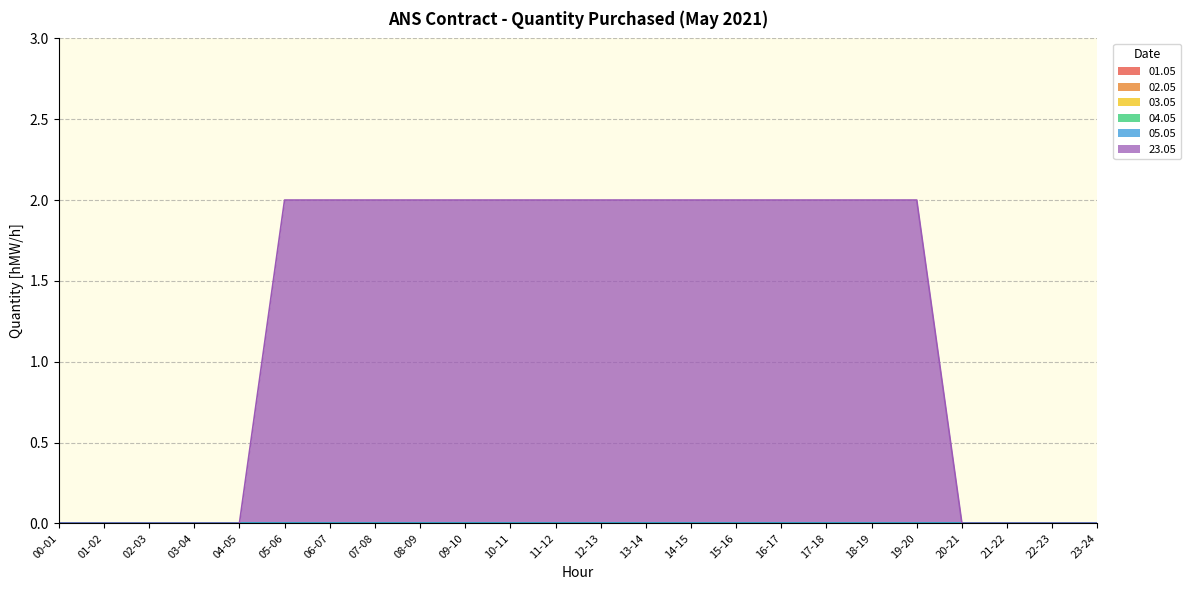

Reading right to left, extract all data points from this chart.

01.05: 0	0	0	0	0	0	0	0	0	0	0	0	0	0	0	0	0	0	0	0	0	0	0	0
02.05: 0	0	0	0	0	0	0	0	0	0	0	0	0	0	0	0	0	0	0	0	0	0	0	0
03.05: 0	0	0	0	0	0	0	0	0	0	0	0	0	0	0	0	0	0	0	0	0	0	0	0
04.05: 0	0	0	0	0	0	0	0	0	0	0	0	0	0	0	0	0	0	0	0	0	0	0	0
05.05: 0	0	0	0	0	0	0	0	0	0	0	0	0	0	0	0	0	0	0	0	0	0	0	0
23.05: 0	0	0	0	2	2	2	2	2	2	2	2	2	2	2	2	2	2	2	0	0	0	0	0